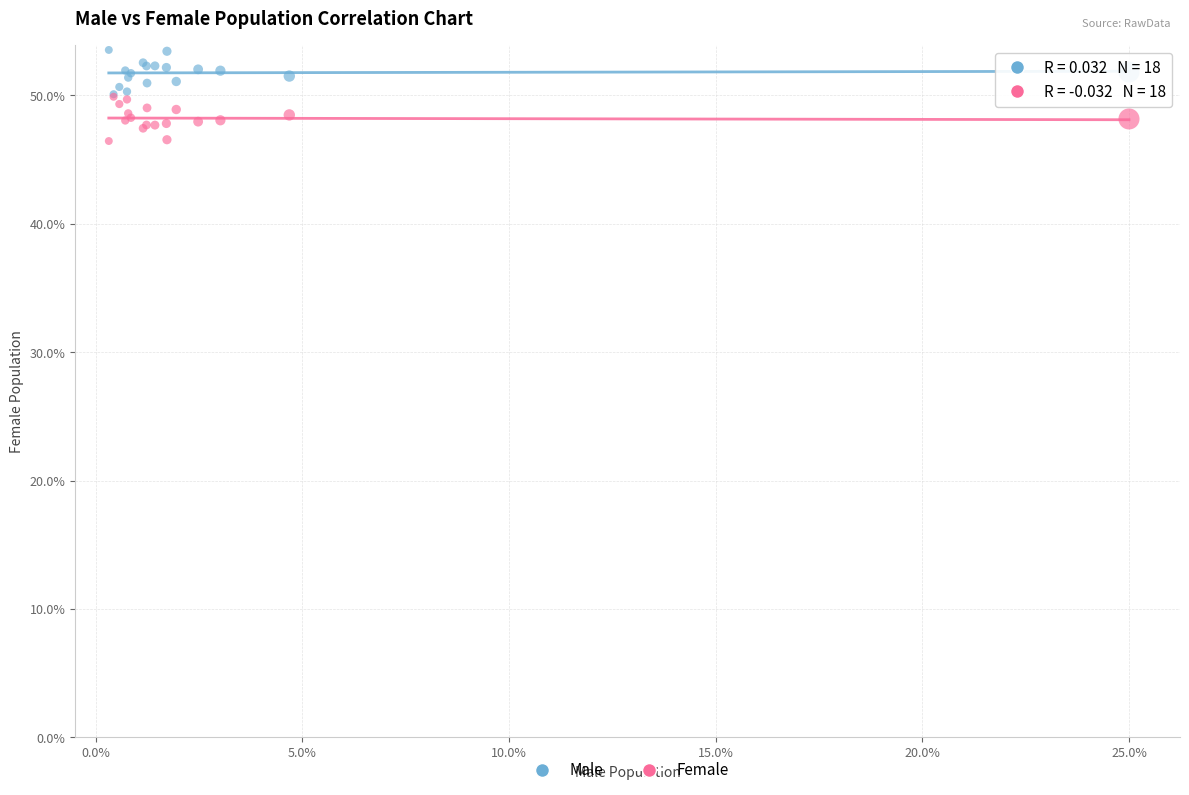

Which series reaches the maximum Y coordinate?

Male